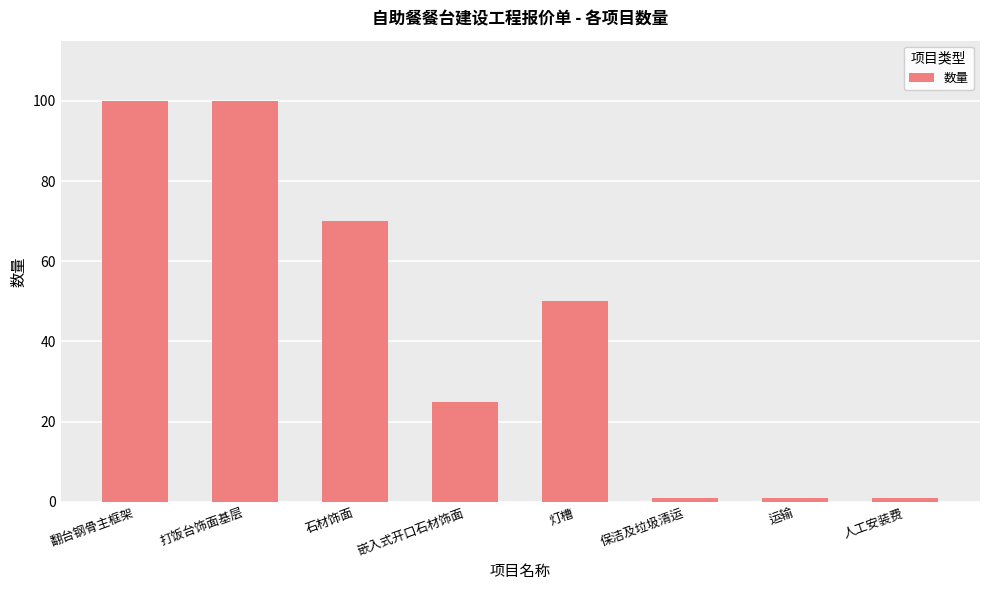

What is the difference between the maximum and minimum values?

99